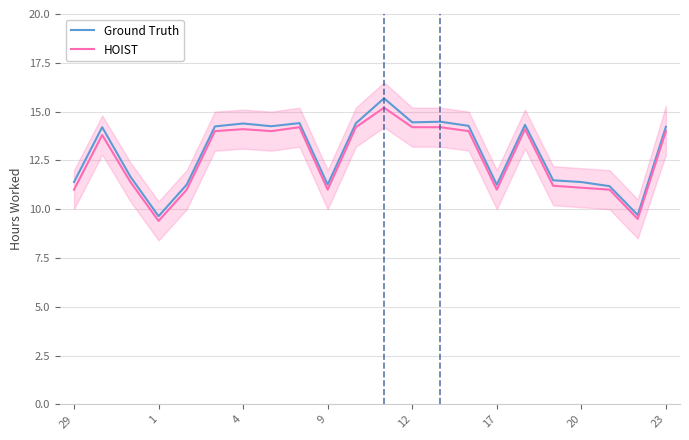

List the series in order of their overall mean, lowest first.

HOIST, Ground Truth